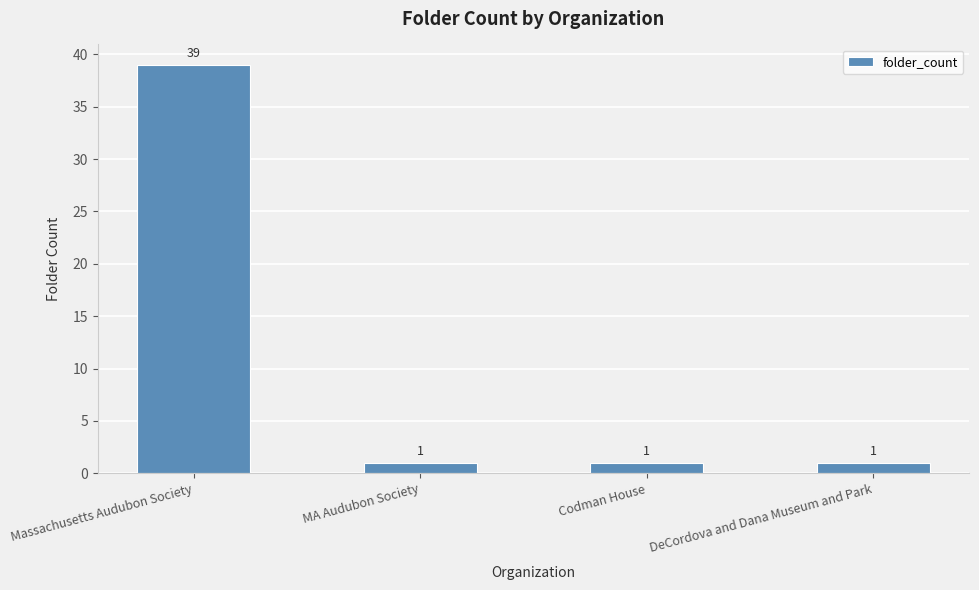

The value at DeCordova and Dana Museum and Park is 1. True or false?

True